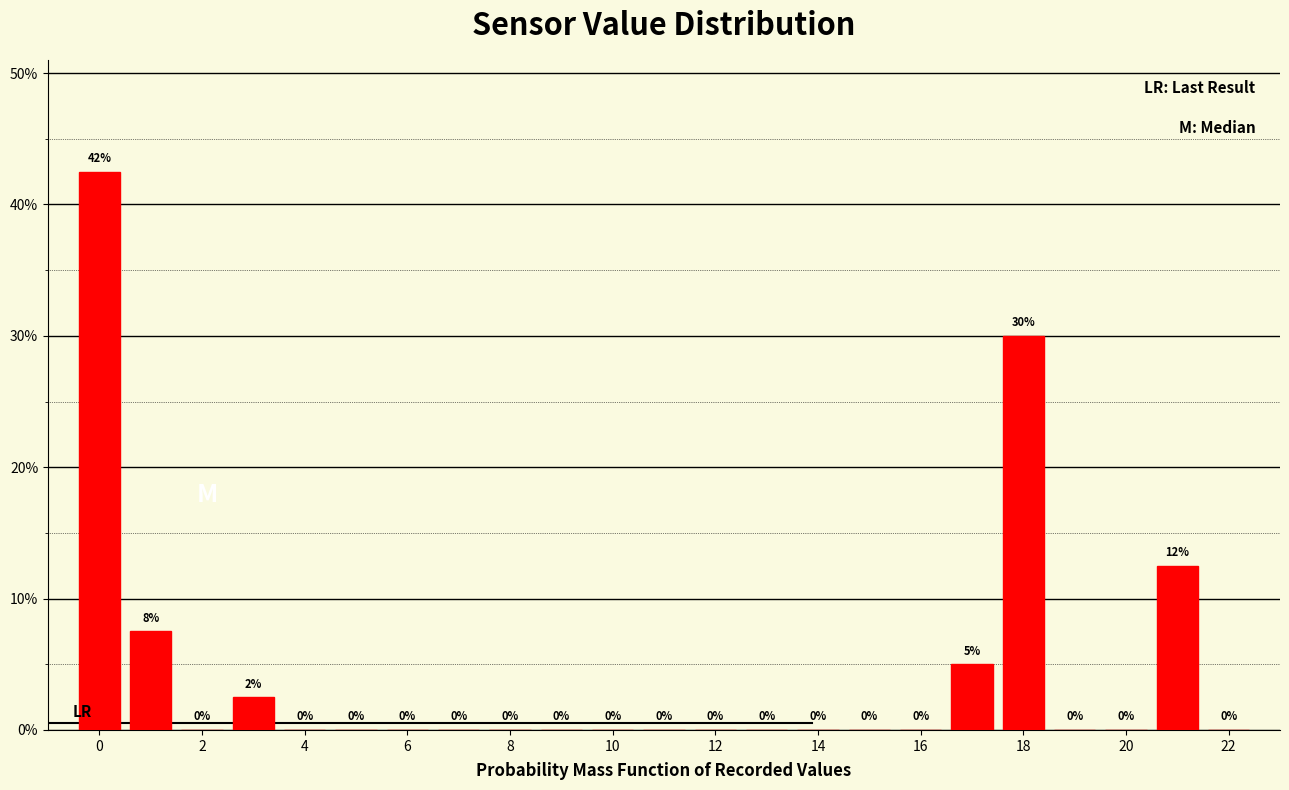

Which range on the x-axis has the tallest bar?

-0.5 to 0.5